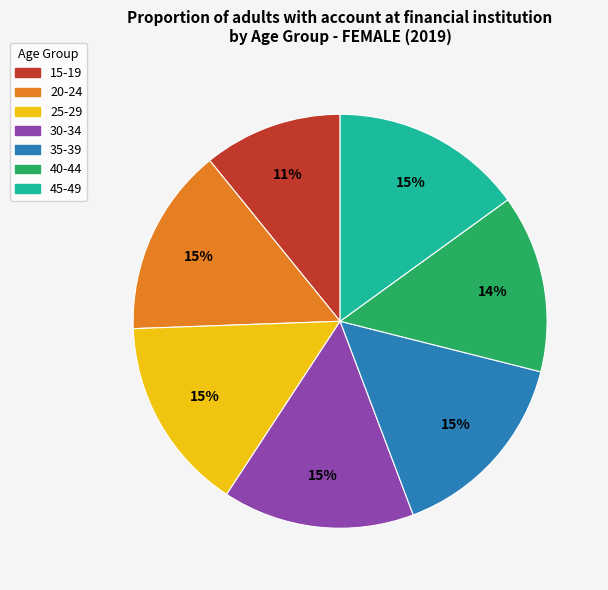

To the nearest percent, what is the combined percentage of 15-19 and 25-29?

26%